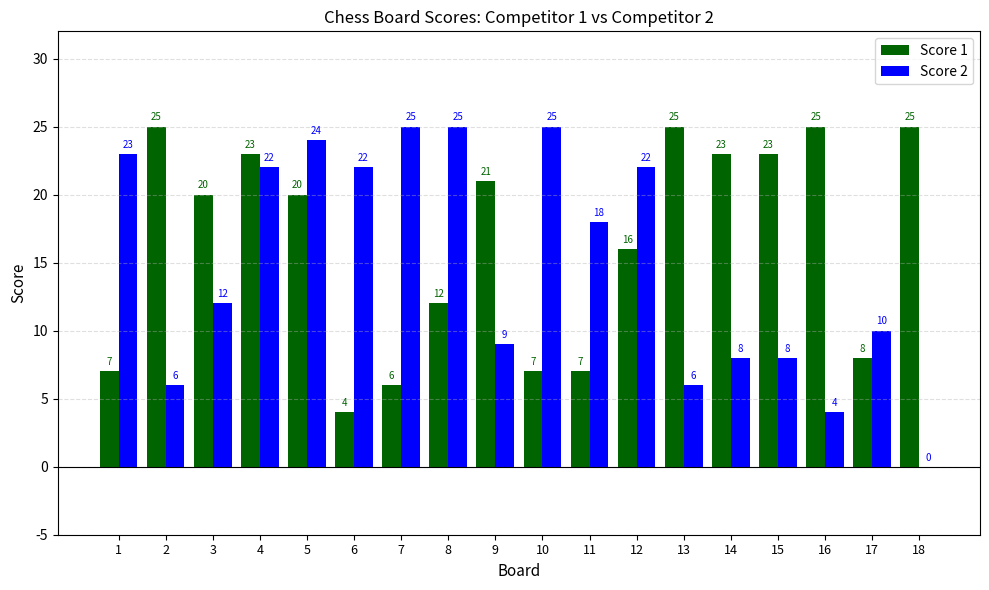

What are all the series names shown in the legend?

Score 1, Score 2